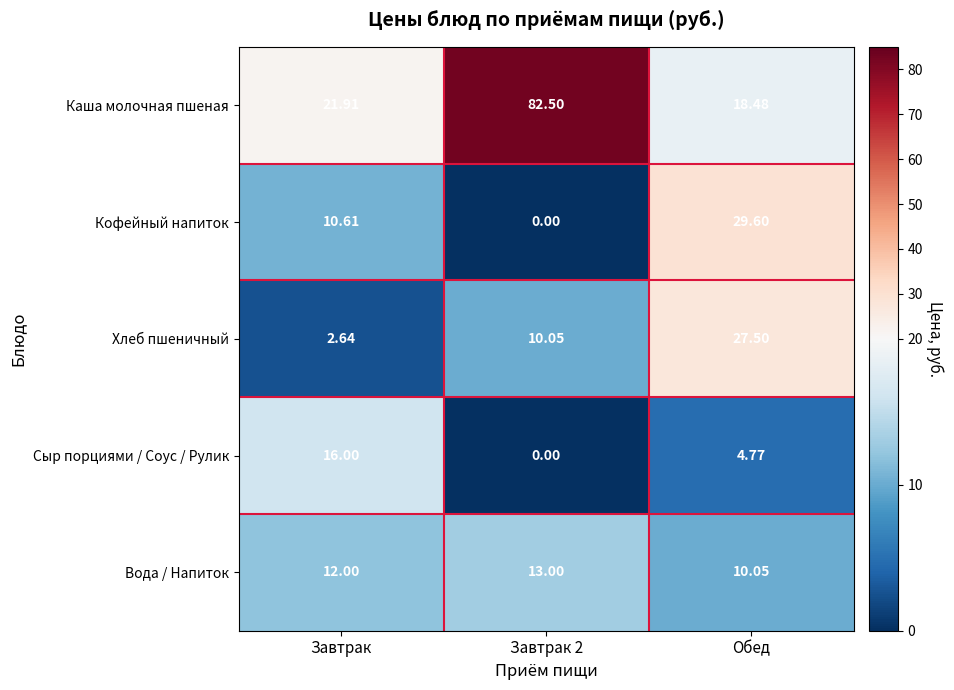

Rank the series at Обед from lowest to highest value.

Сыр порциями / Соус / Рулик, Вода / Напиток, Каша молочная пшеная, Хлеб пшеничный, Кофейный напиток